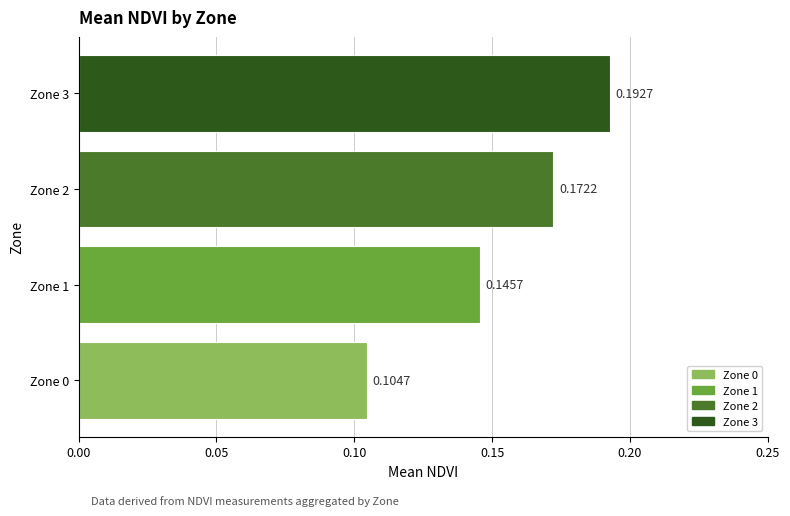

What is the sum of all values?

0.6